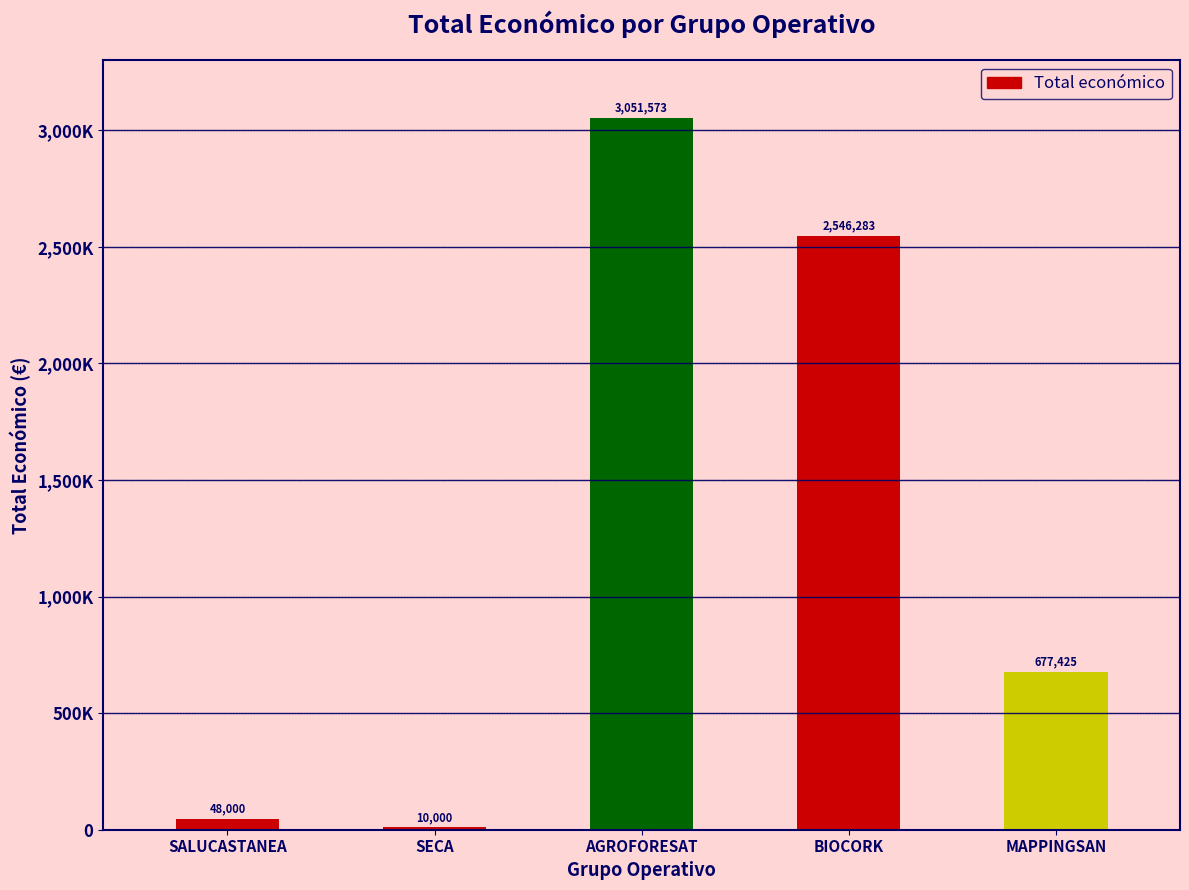

What is the difference between the values at BIOCORK and AGROFORESAT?

505290